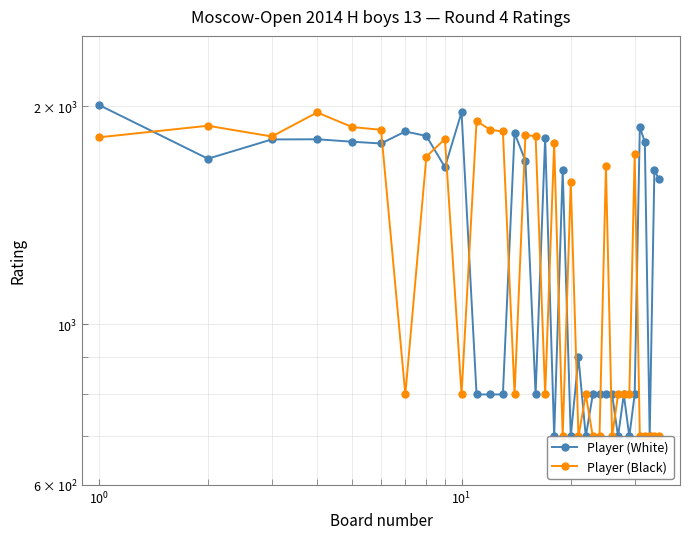

Is this an area chart (filled region under the line)?

No